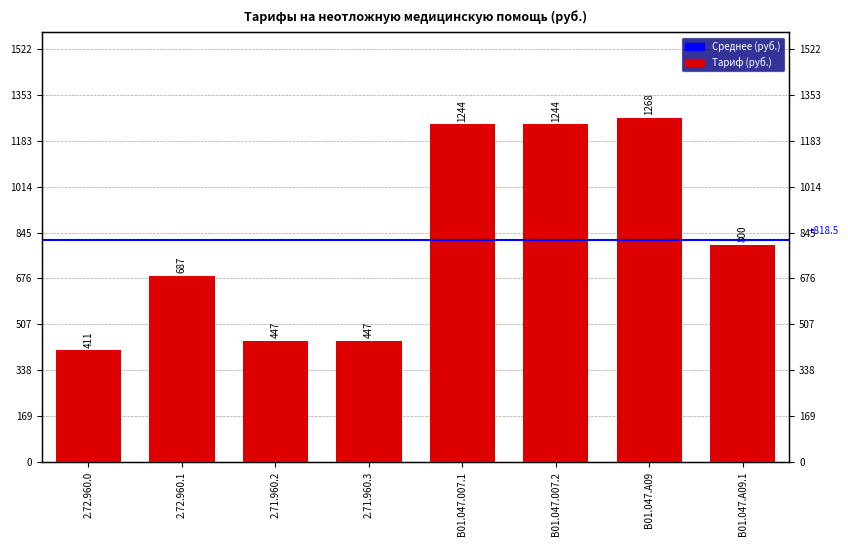

Are the bars horizontal?

No